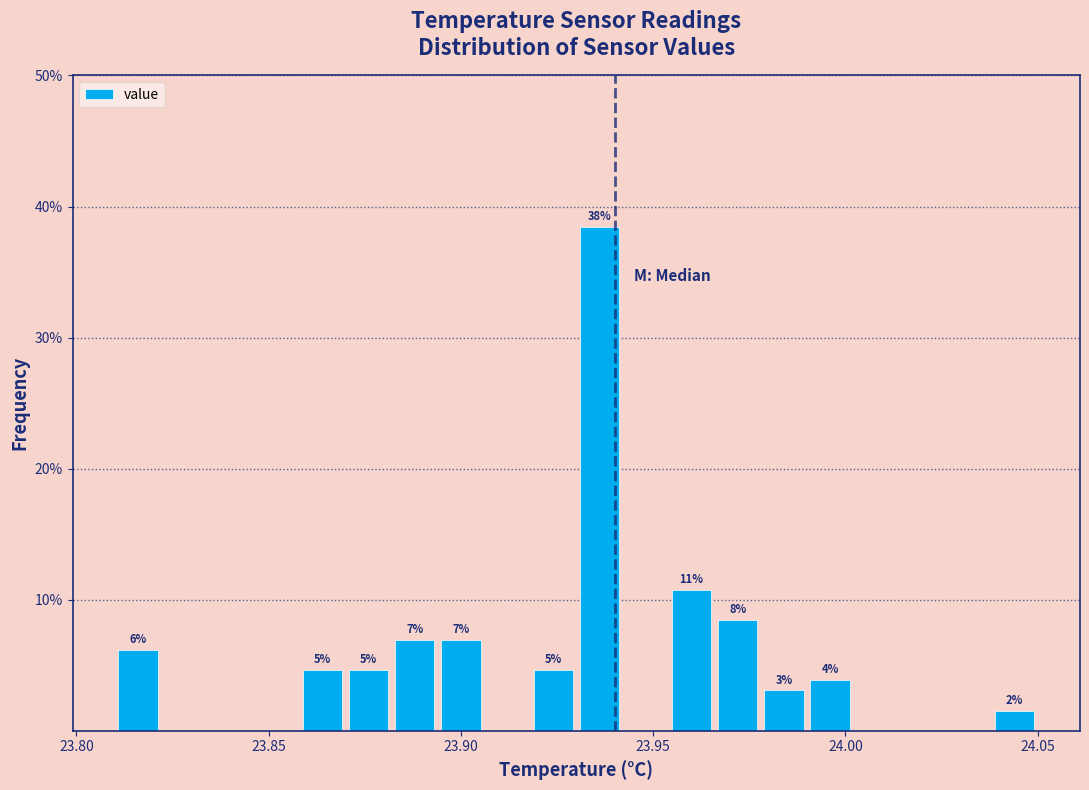

Around what value on the x-axis is the tallest bar? Give the approximate position of its centre, as read against the axis.

23.935